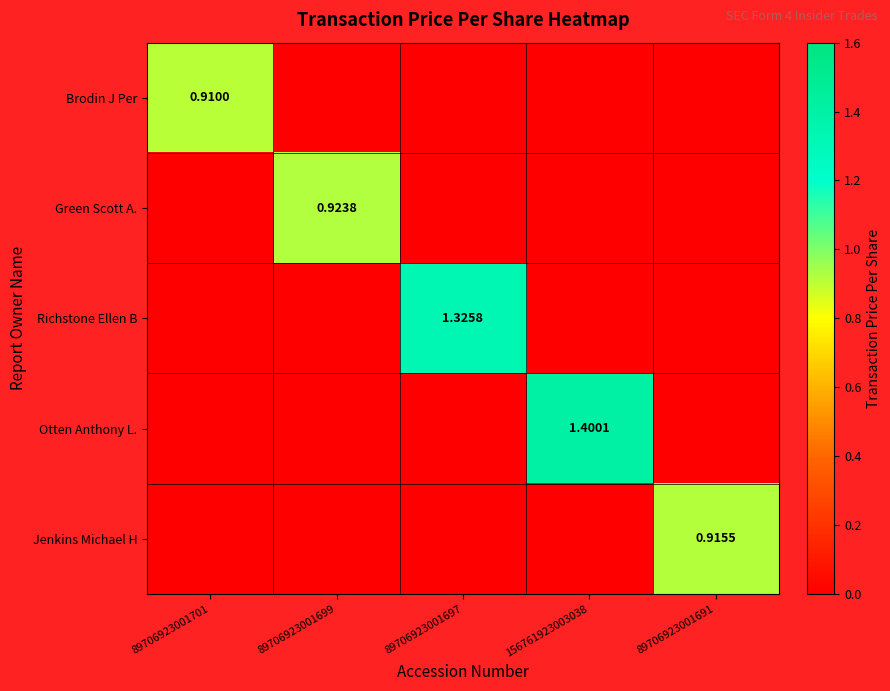

What is the maximum value for Brodin J Per?

0.9